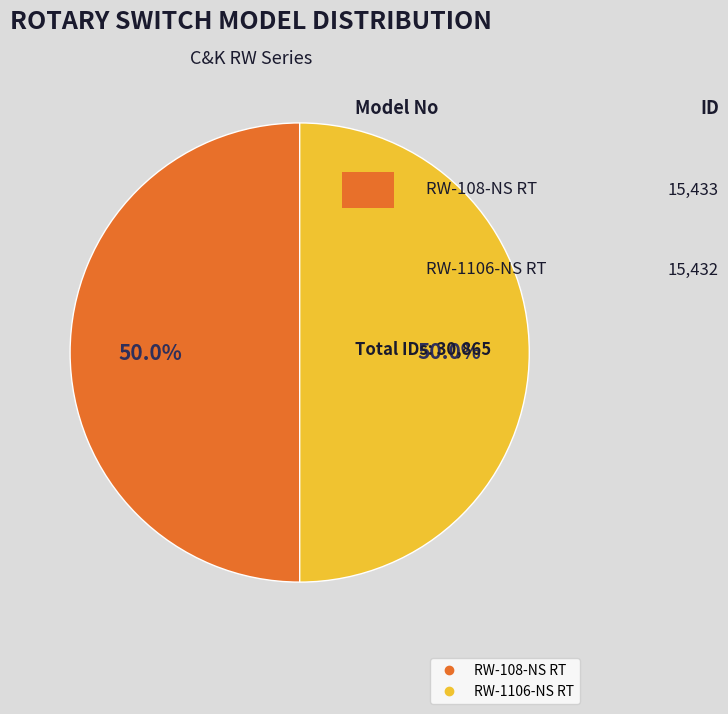

Is the sum of RW-1106-NS RT and RW-108-NS RT greater than half?

Yes